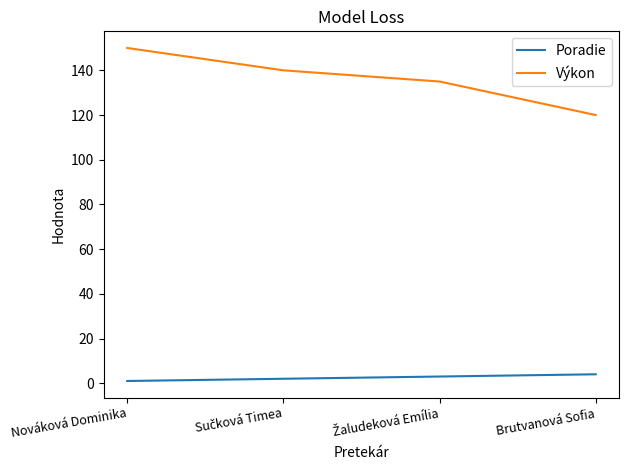

True or false: Výkon has more than 0 points higher than both neighbors.

False